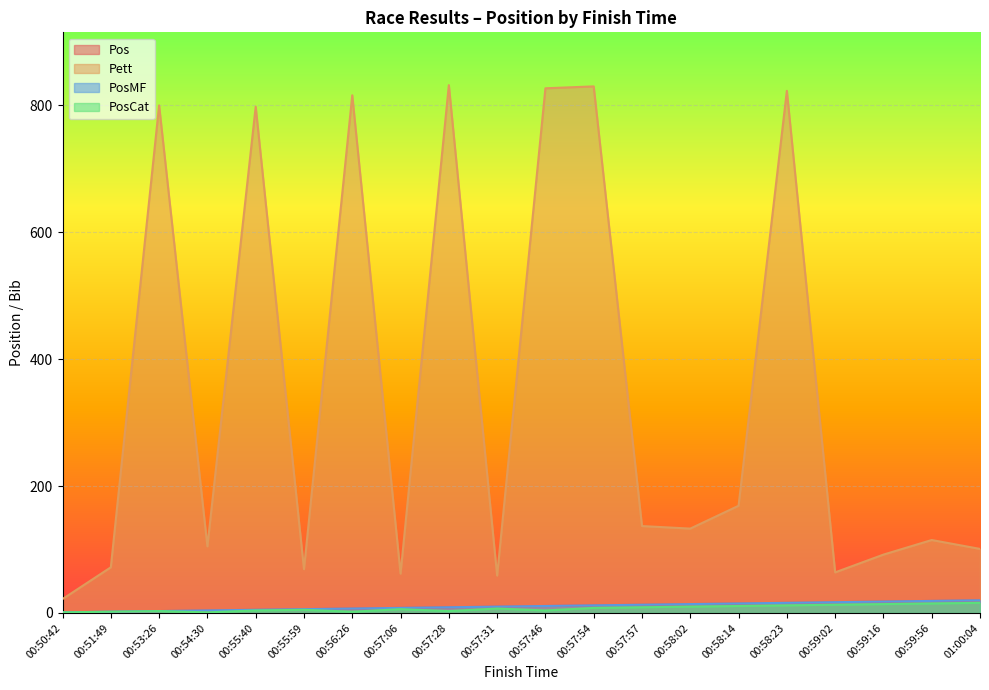

What is the difference between the maximum and minimum values in the Pett series?

810